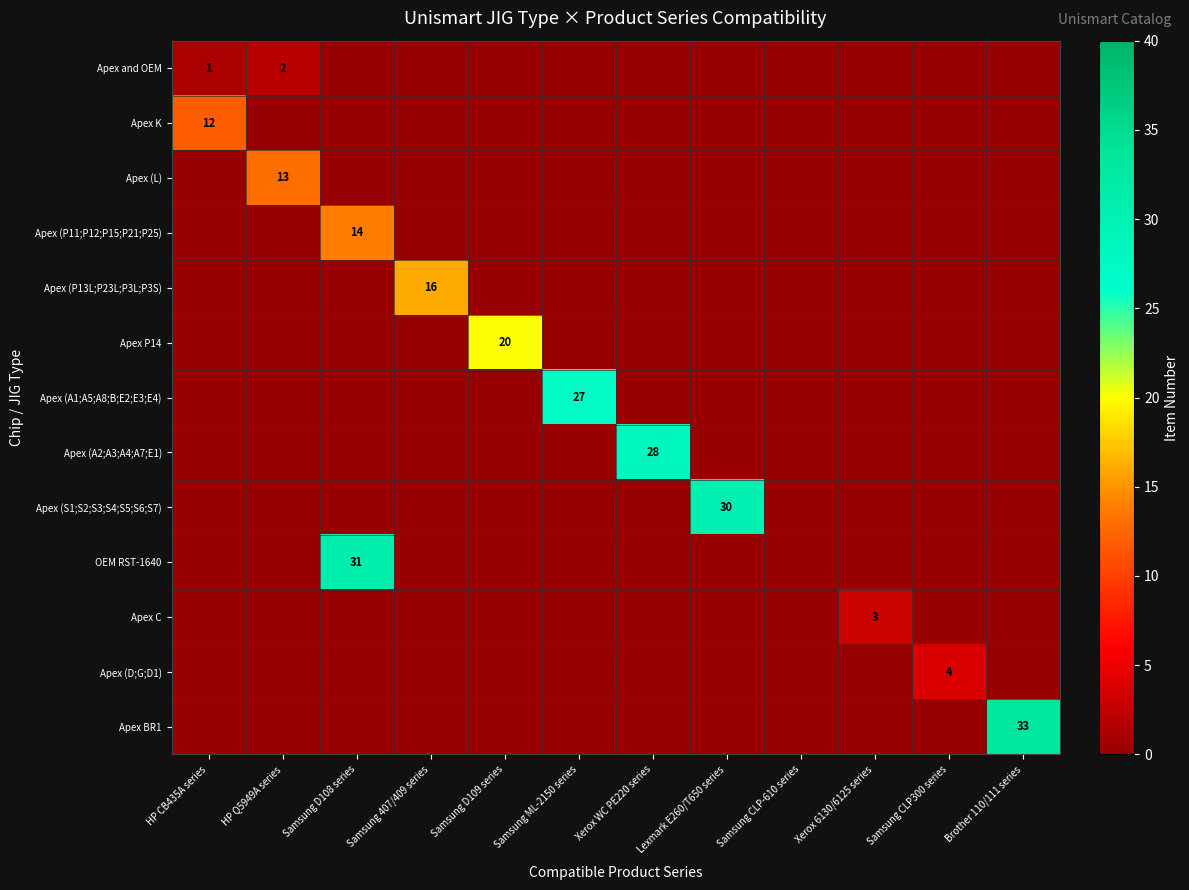

Rank the series by their maximum value, from lowest to highest.

Apex and OEM, Apex C, Apex (D;G;D1), Apex K, Apex (L), Apex (P11;P12;P15;P21;P25), Apex (P13L;P23L;P3L;P3S), Apex P14, Apex (A1;A5;A8;B;E2;E3;E4), Apex (A2;A3;A4;A7;E1), Apex (S1;S2;S3;S4;S5;S6;S7), OEM RST-1640, Apex BR1